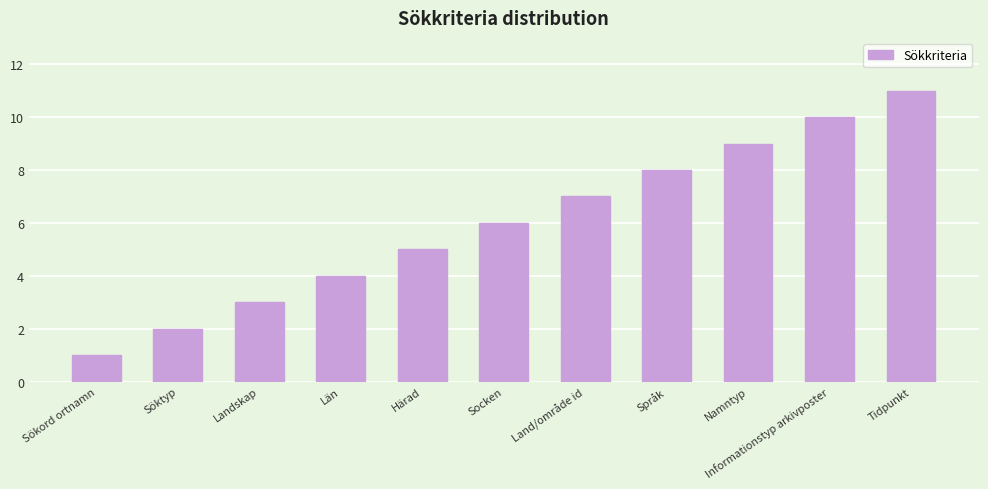

How many distinct data groups are displayed?

1